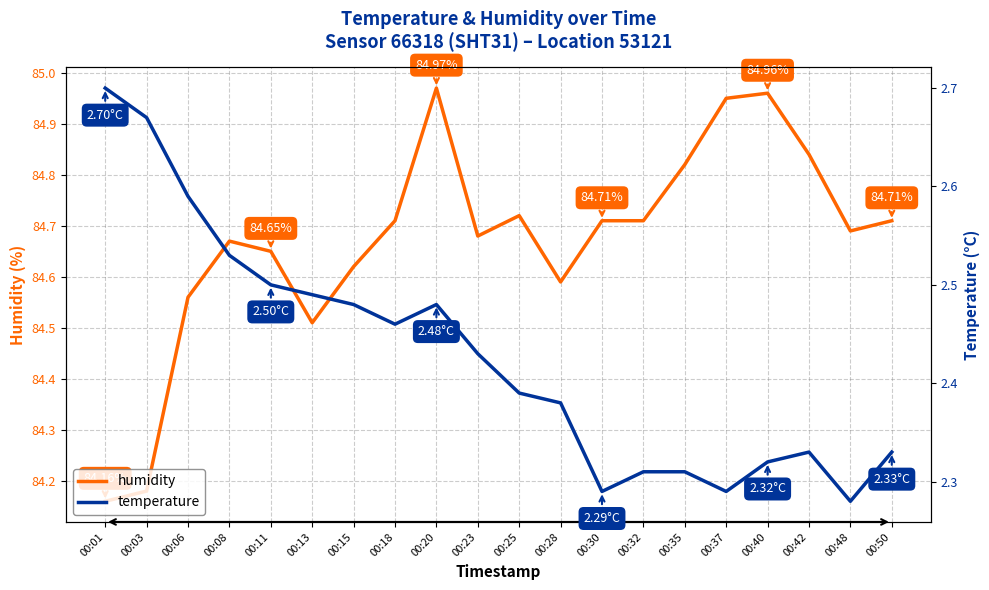

What is the sum of all humidity values?

1693.4